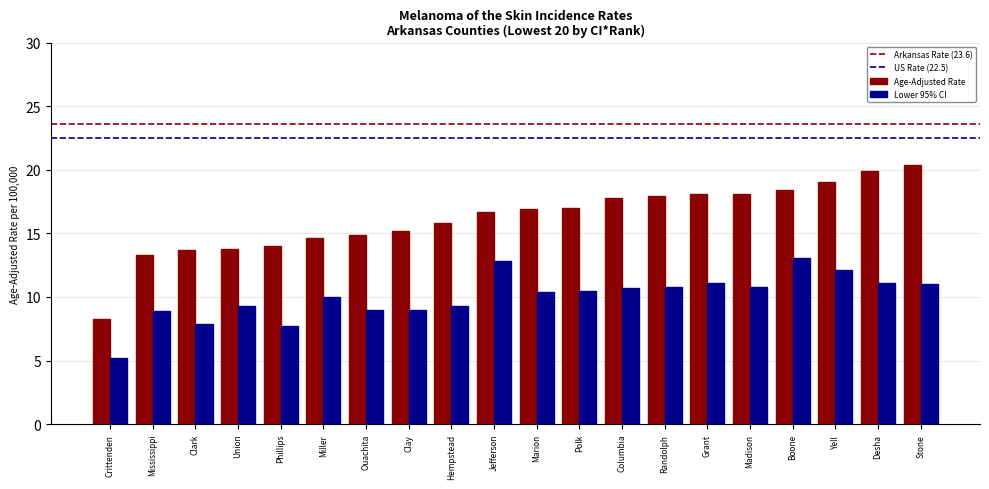

Rank the series by their maximum value, from lowest to highest.

Lower 95% CI, Age-Adjusted Rate